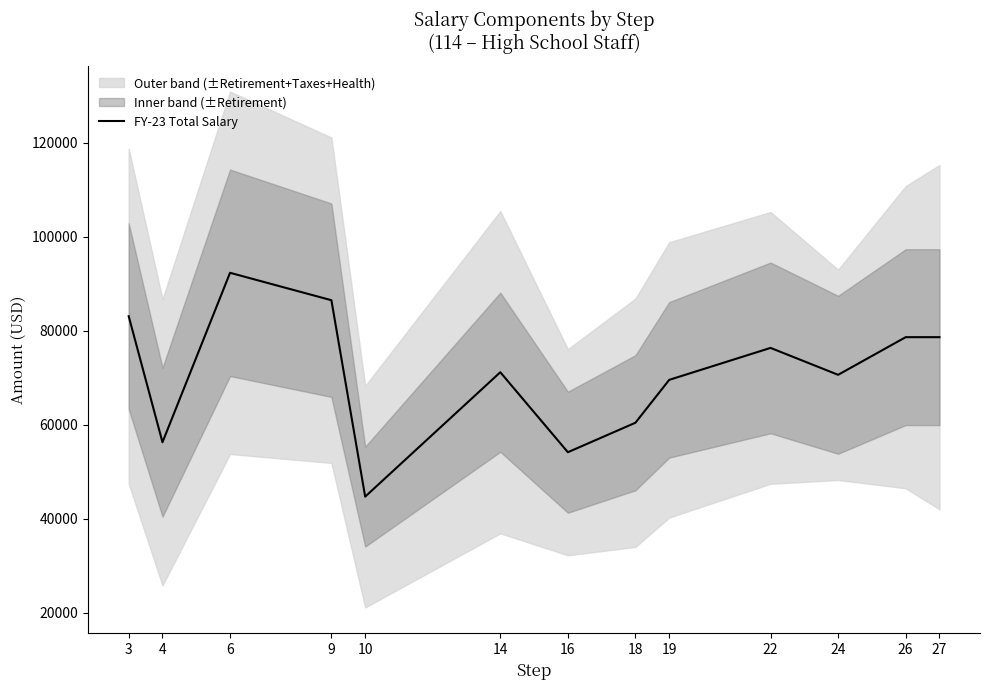

Where is the first local maximum?

6